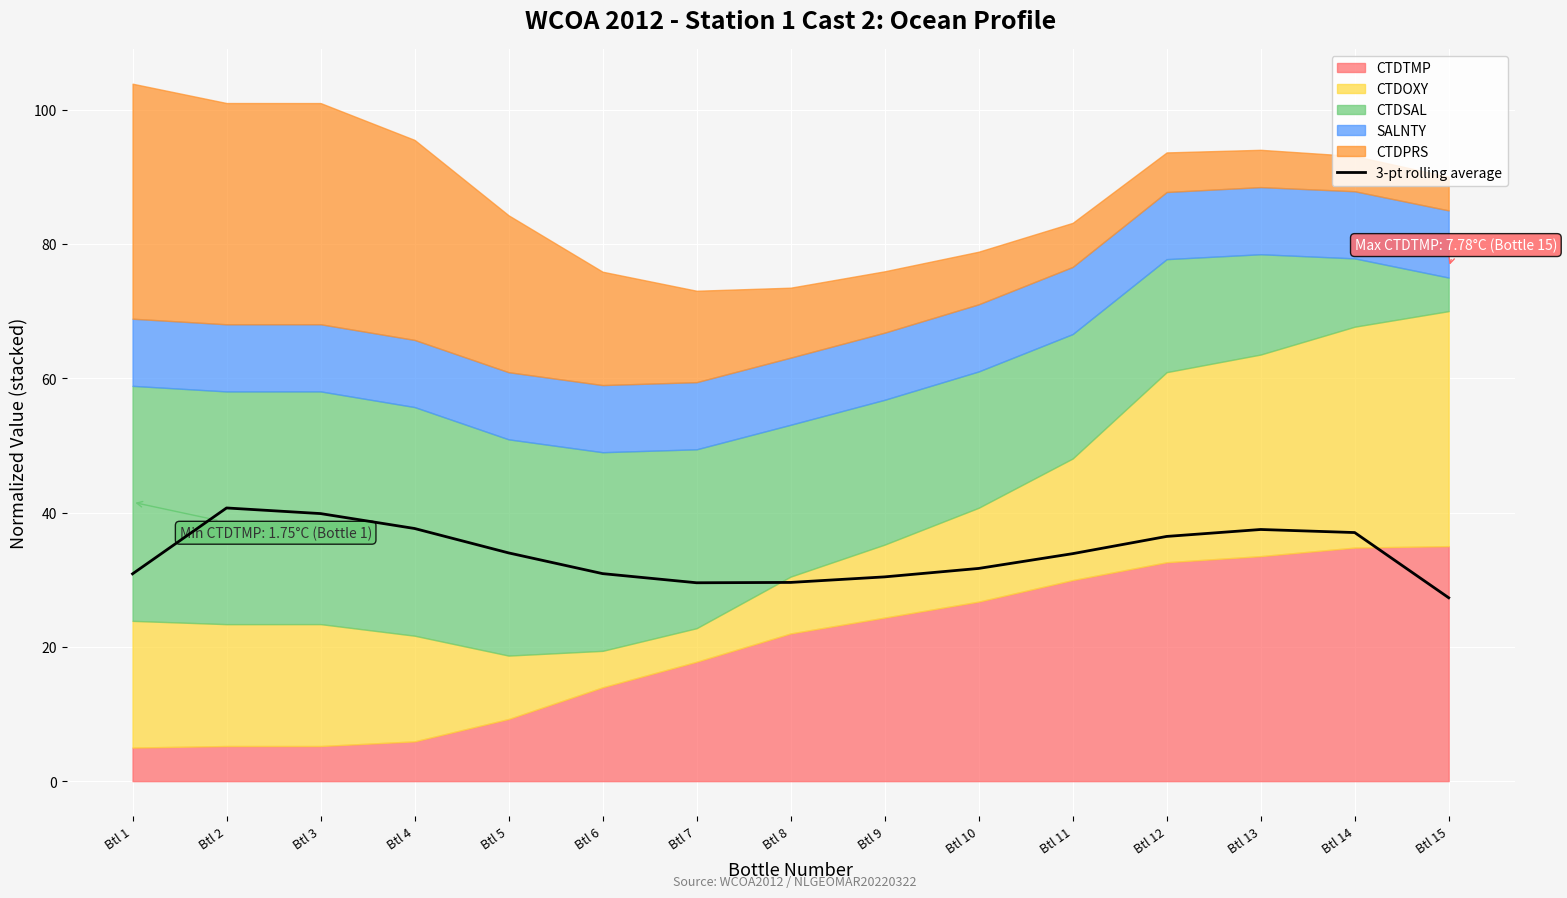

How many categories are shown in the chart?

15